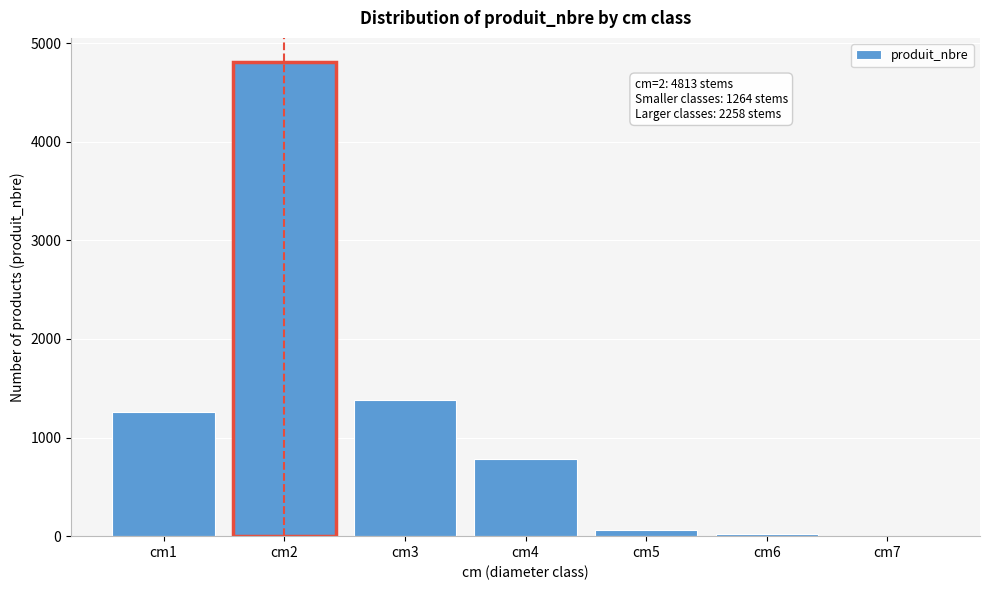

Which category has the highest value across all series?

cm2